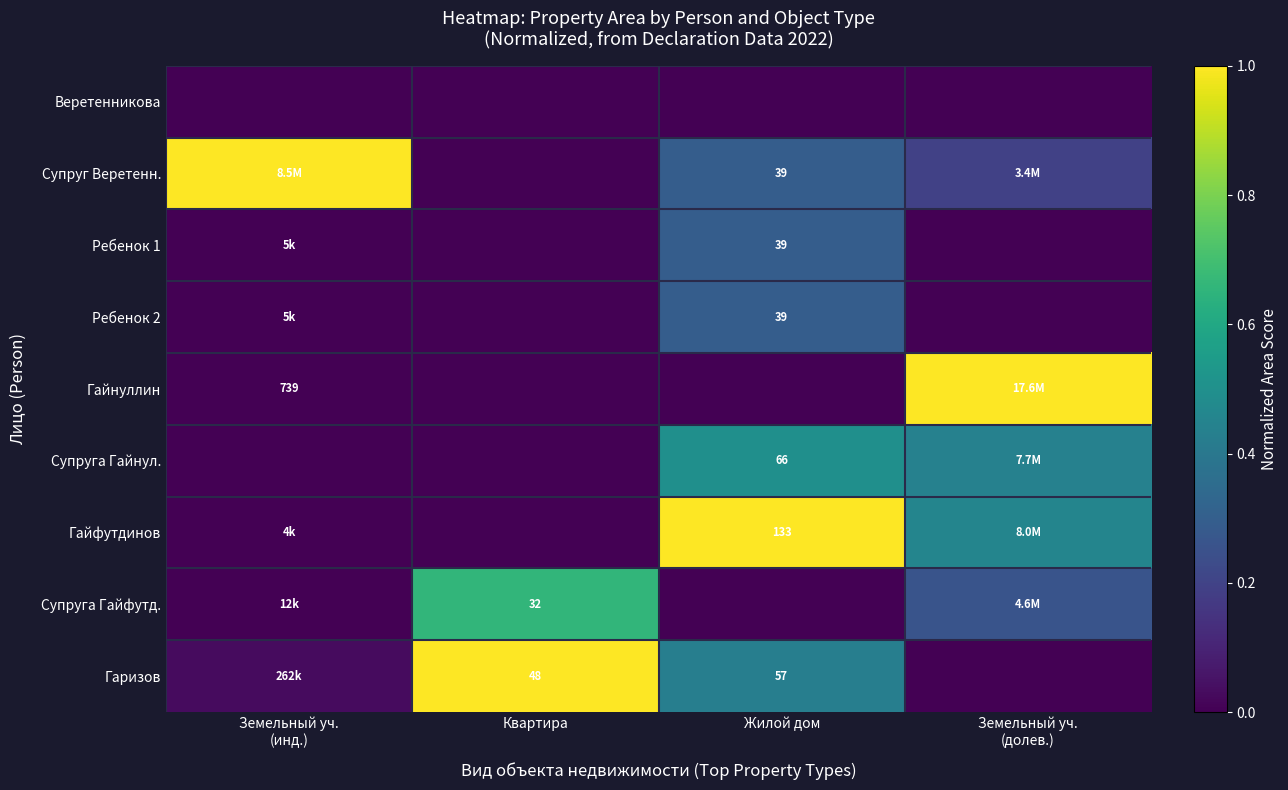

Where is Супруга Гайнул. nearest to the value 0?

Земельный уч. (инд.)